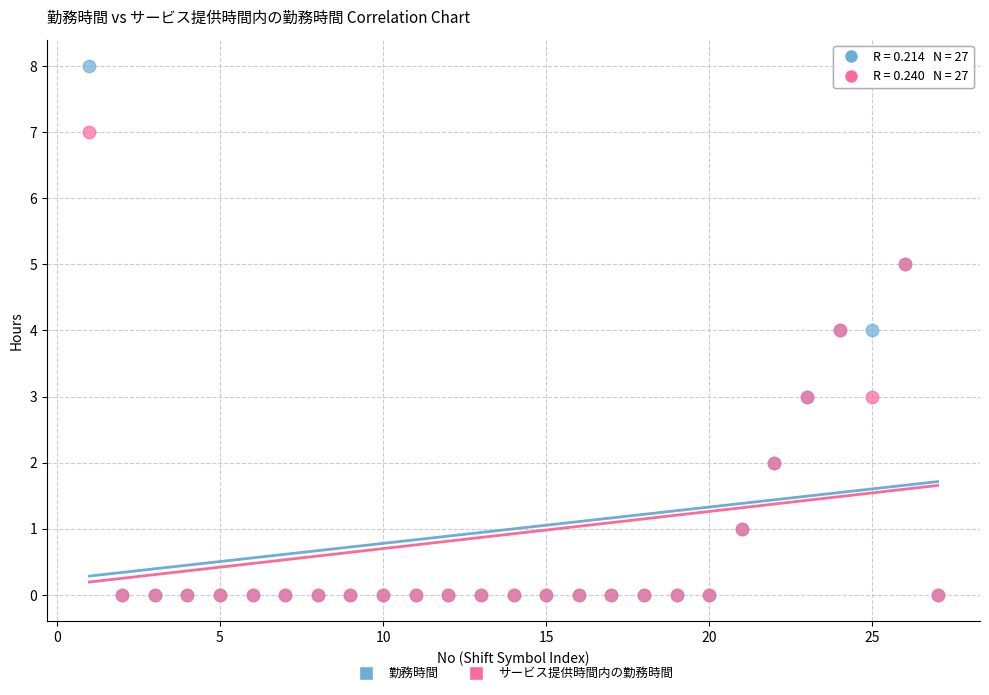

What are all the series names shown in the legend?

勤務時間, サービス提供時間内の勤務時間